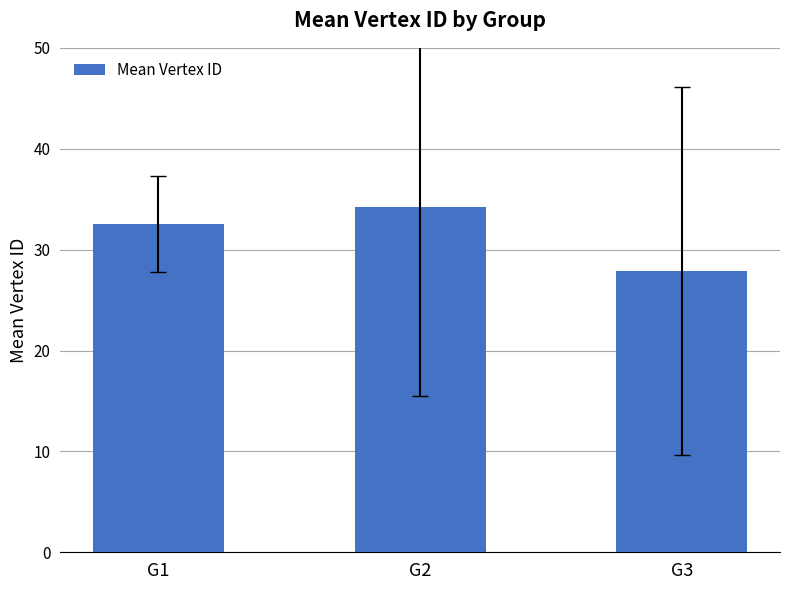

Which has a higher value, G2 or G3?

G2